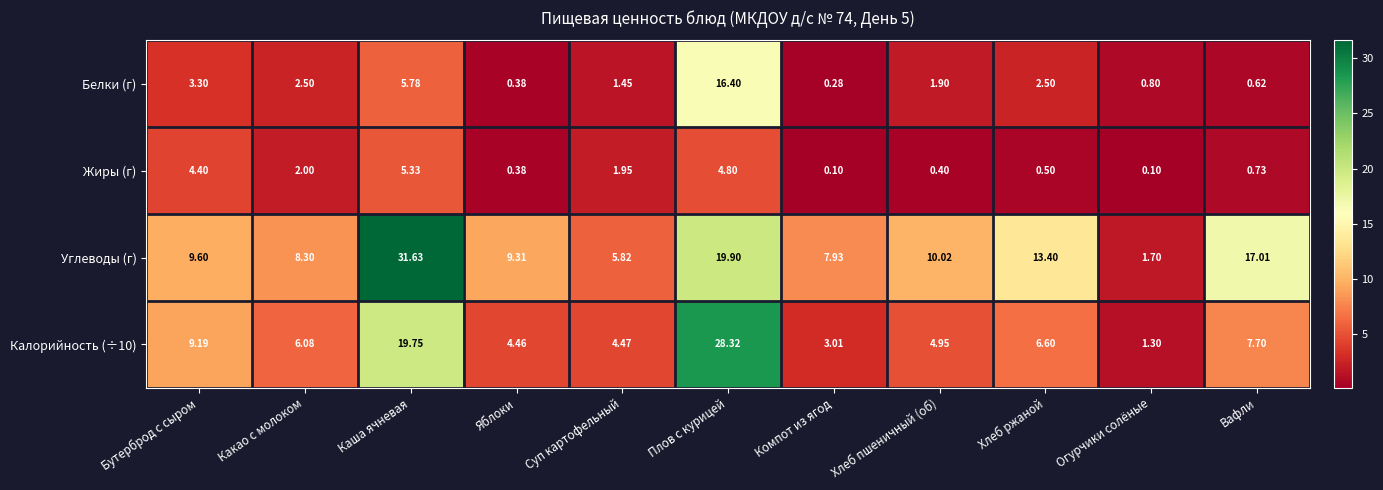

Which series changed the most between Огурчики солёные and Вафли?

Углеводы (г)